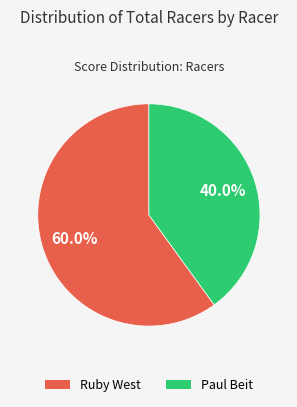

Is it true that Ruby West is 69% of the pie?

False